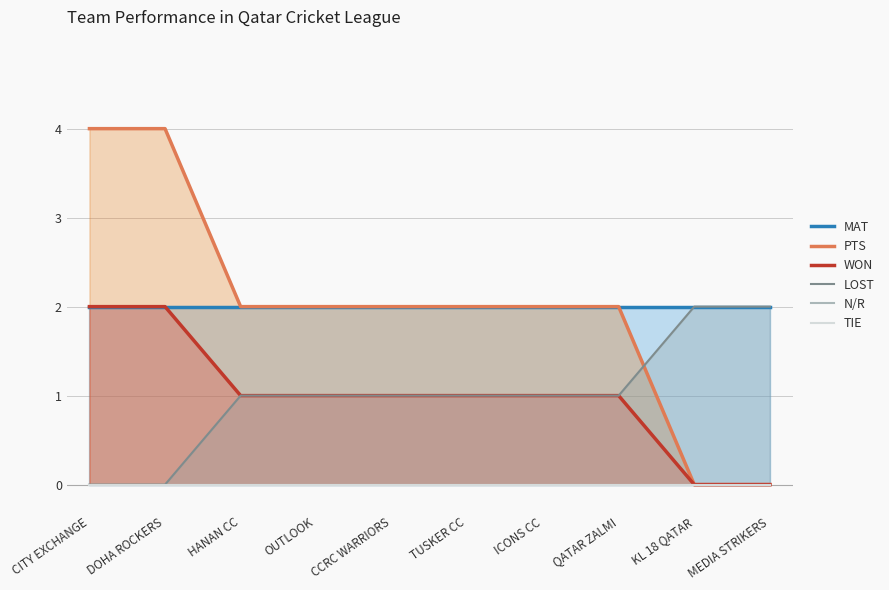

The WON series shows 1 at HANAN CC. True or false?

True